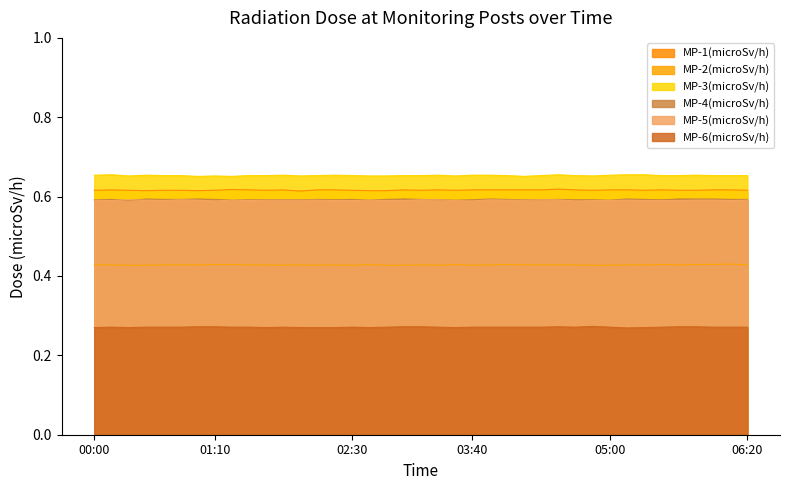

Does the chart have visible grid lines?

No